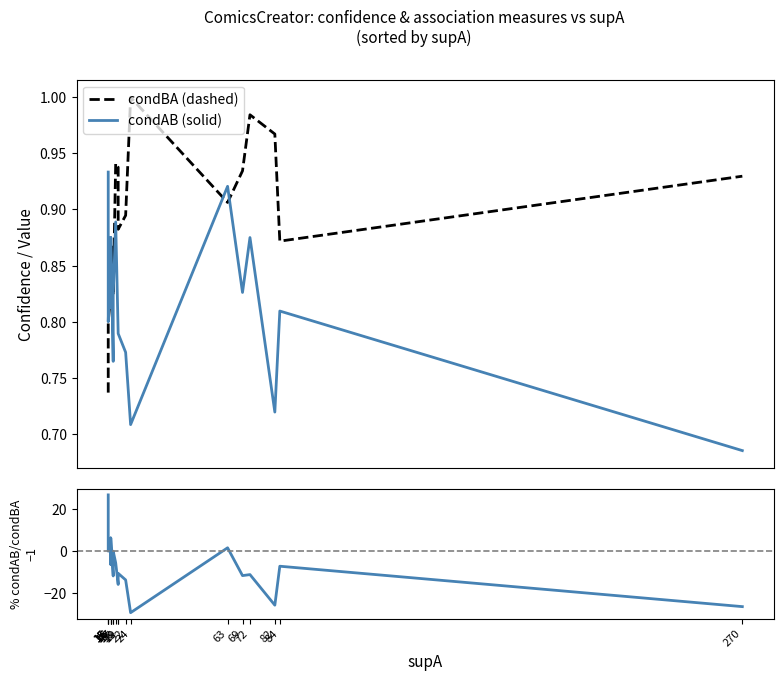

How many data points does each series have?

19